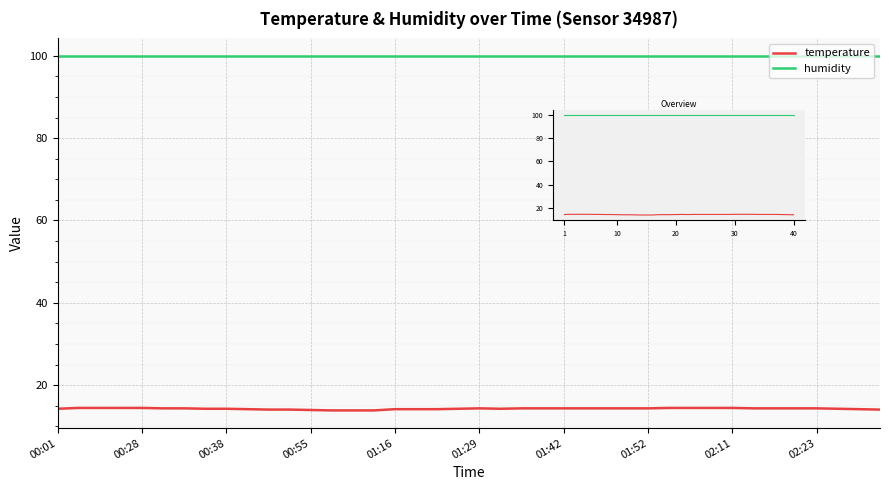

What is the greatest value displayed?

99.9